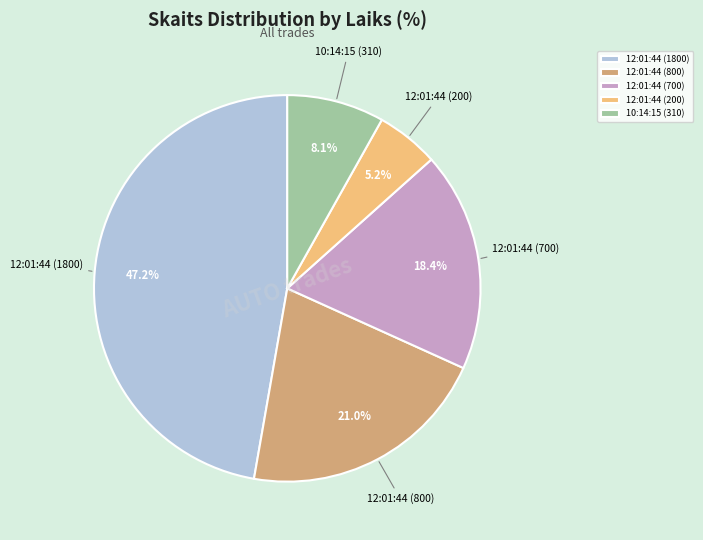

To the nearest percent, what portion does 12:01:44 (800) represent?

21%